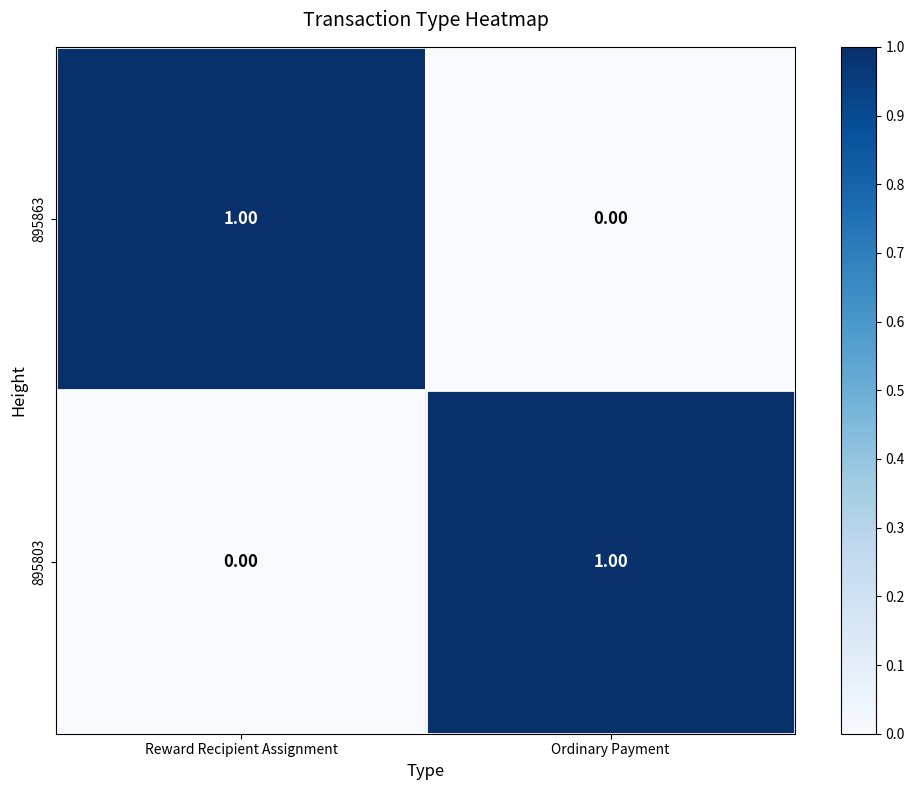

Count the number of data series in this chart.

2